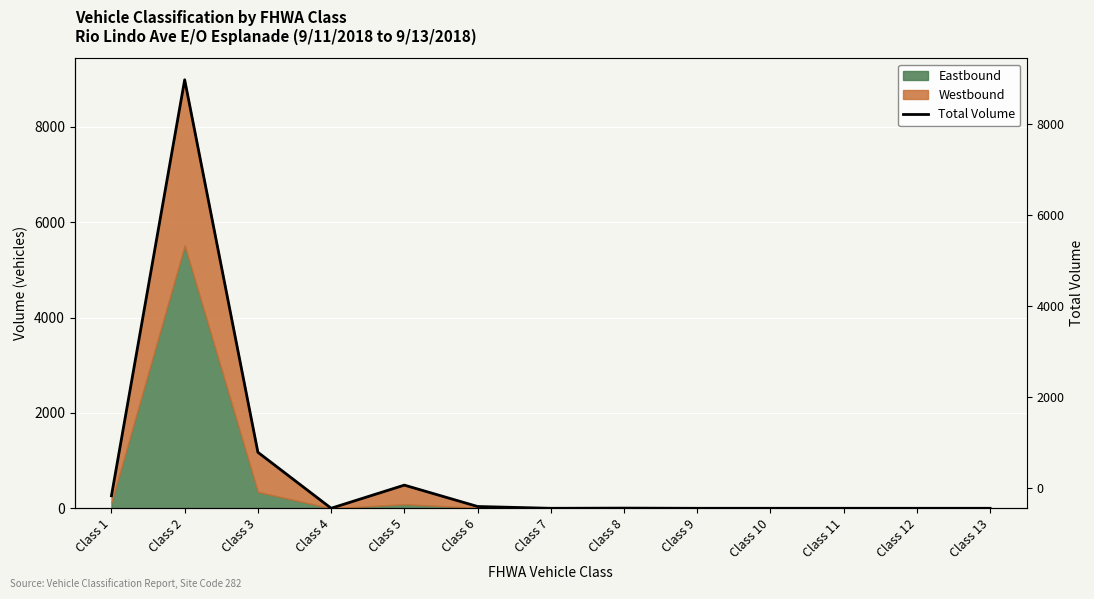

What is the sum of all values?

10955